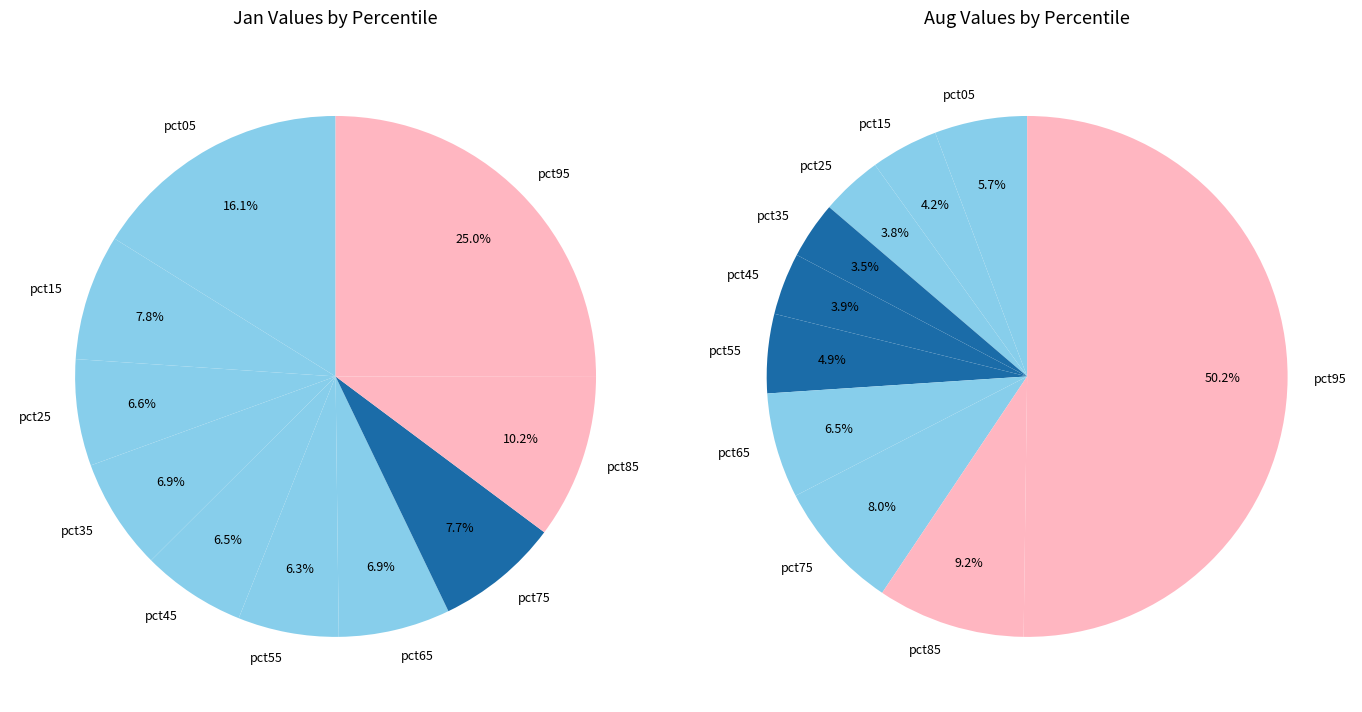

What is the difference between the highest and lowest values at 6?

0.3